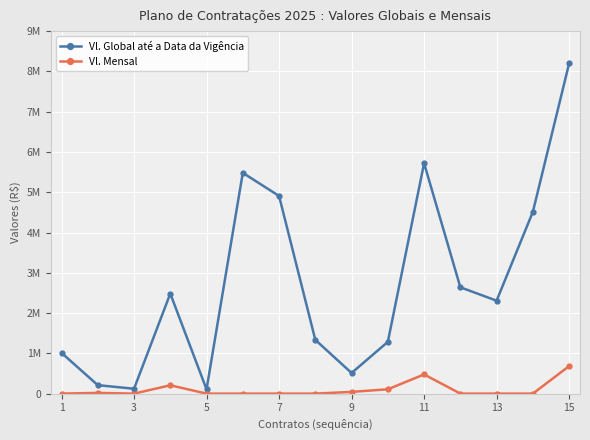

At how many categories does at least one series exceed 7562212?

1